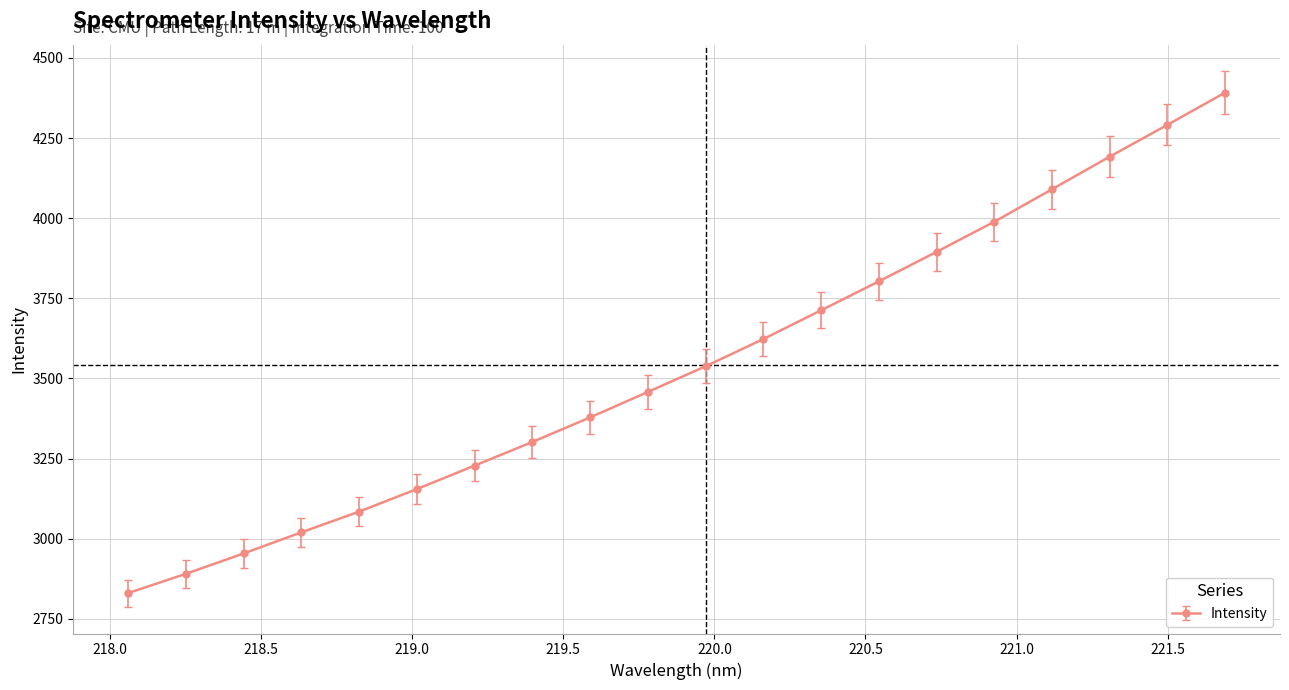

What is the smallest value displayed?

2830.6